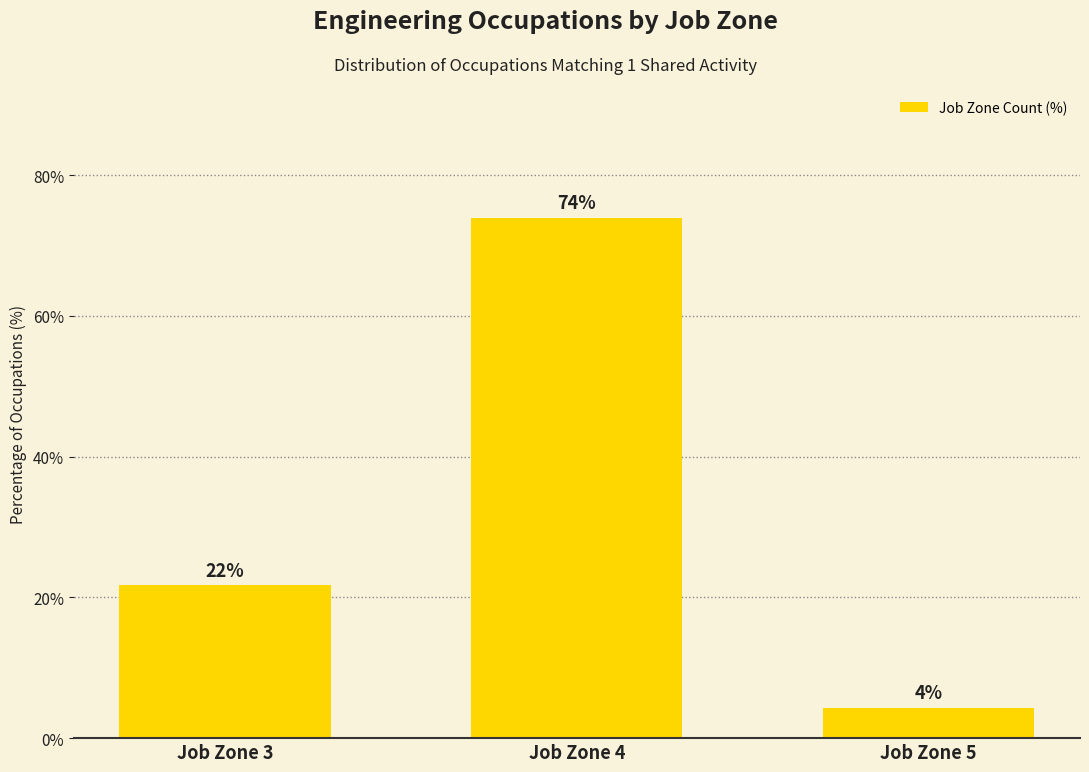

What is the difference between the maximum and minimum values?

69.6